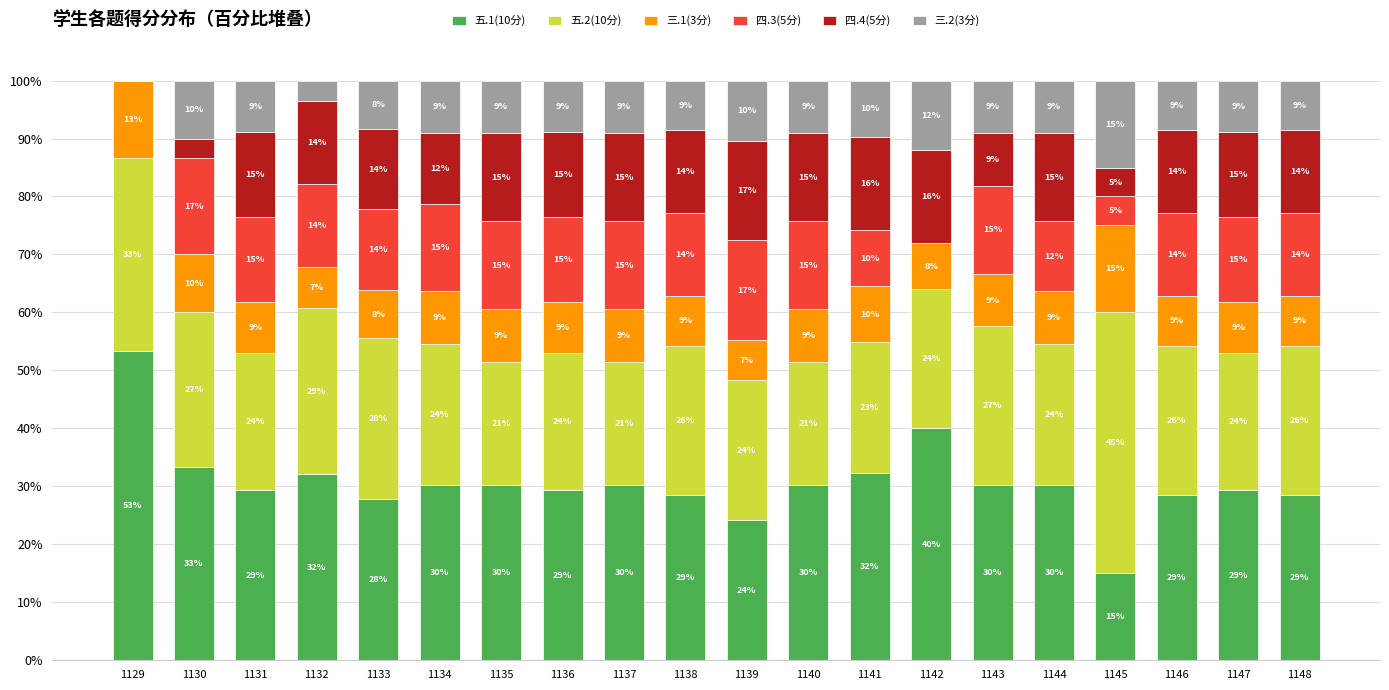

What is the total value across all series at 1137?

100.0